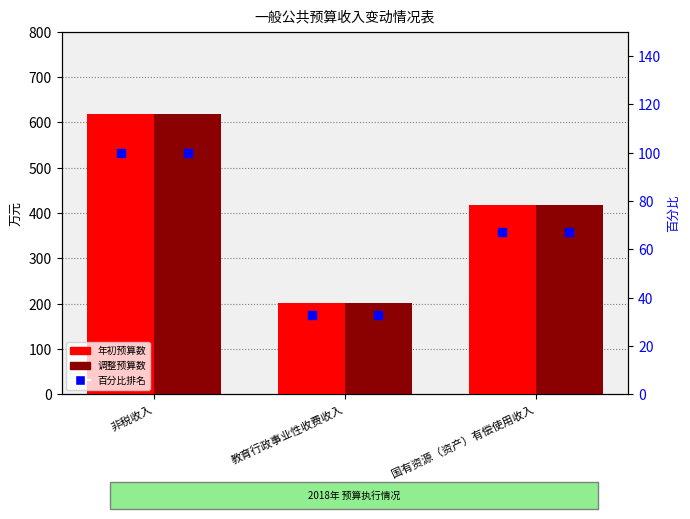

Which series reaches the minimum Y coordinate?

百分比排名